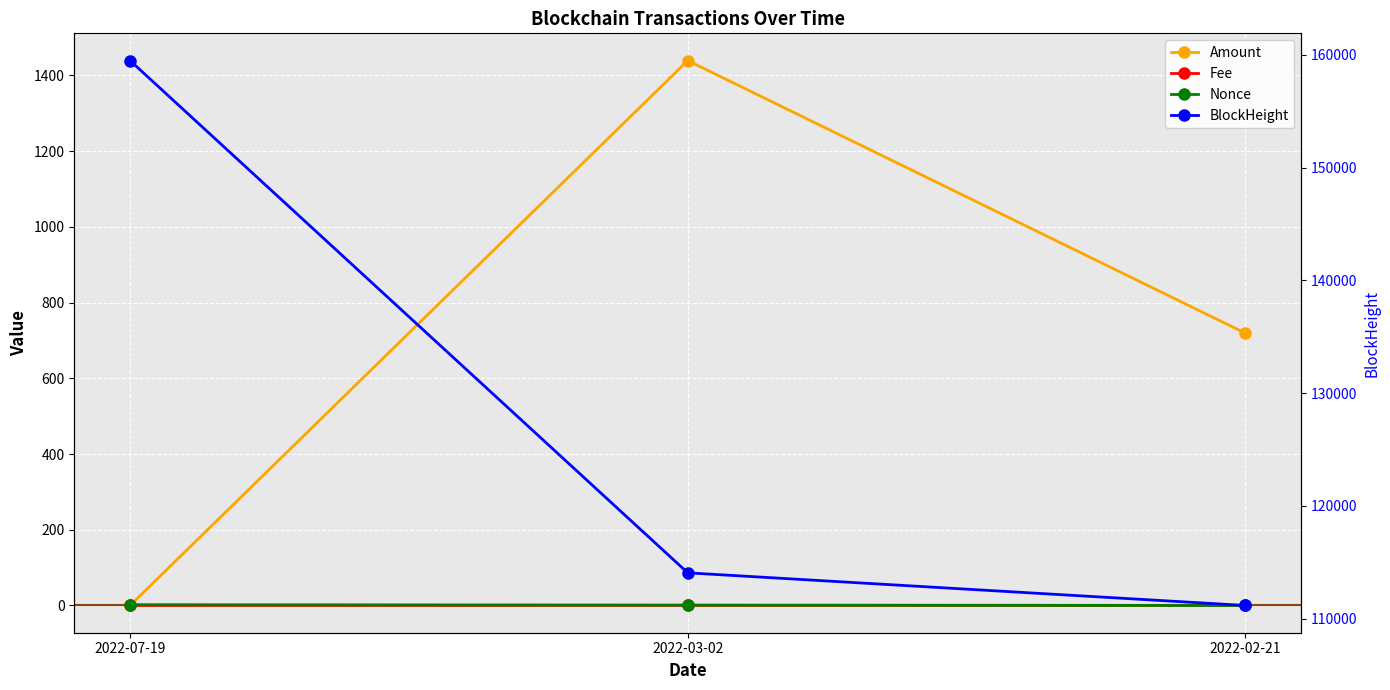

How many data points does each series have?

3